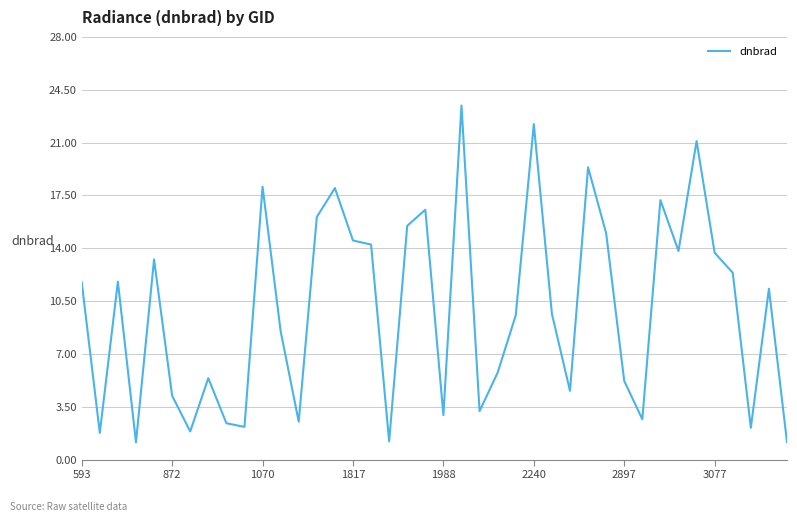

Count the number of categories in the chart.

40